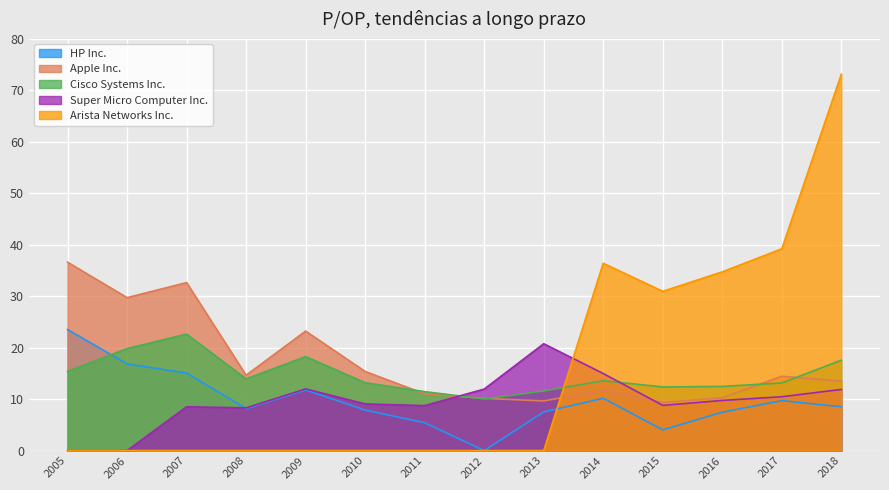

What is the difference between the second highest and minimum values in the HP Inc. series?

16.9